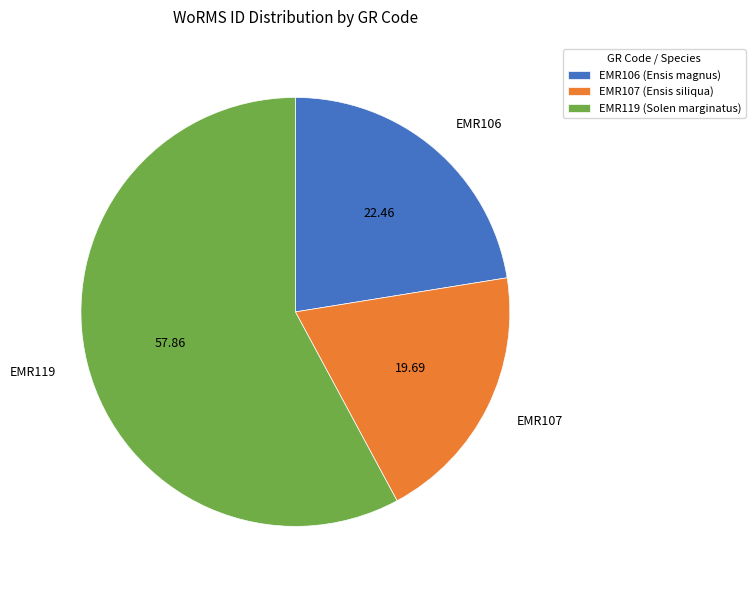

Does EMR119 represent more than half of the total?

Yes